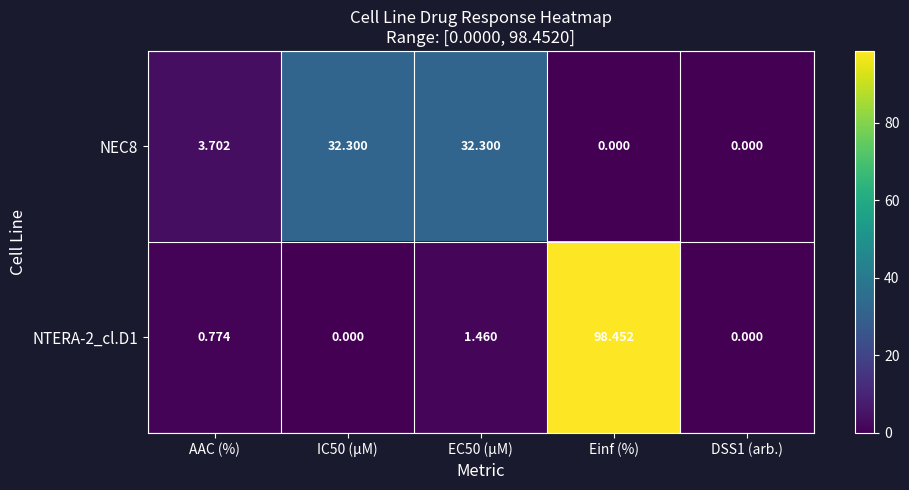

At how many categories does at least one series exceed 19?

3